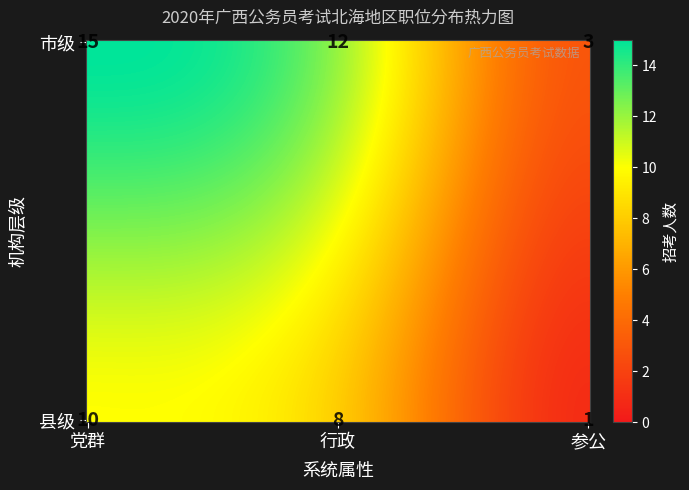

Which has a higher value, 市级_行政 or 市级_党群?

市级_党群